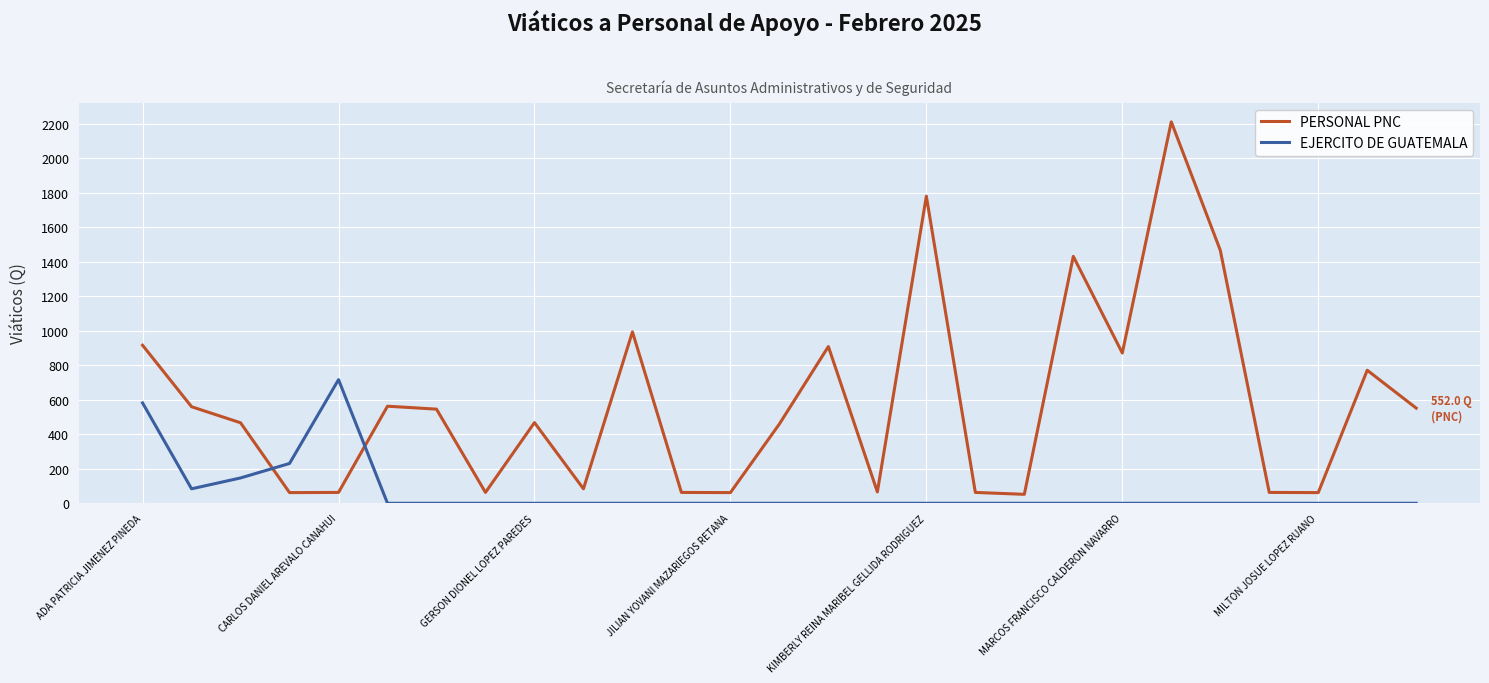

What are all the series names shown in the legend?

PERSONAL PNC, EJERCITO DE GUATEMALA